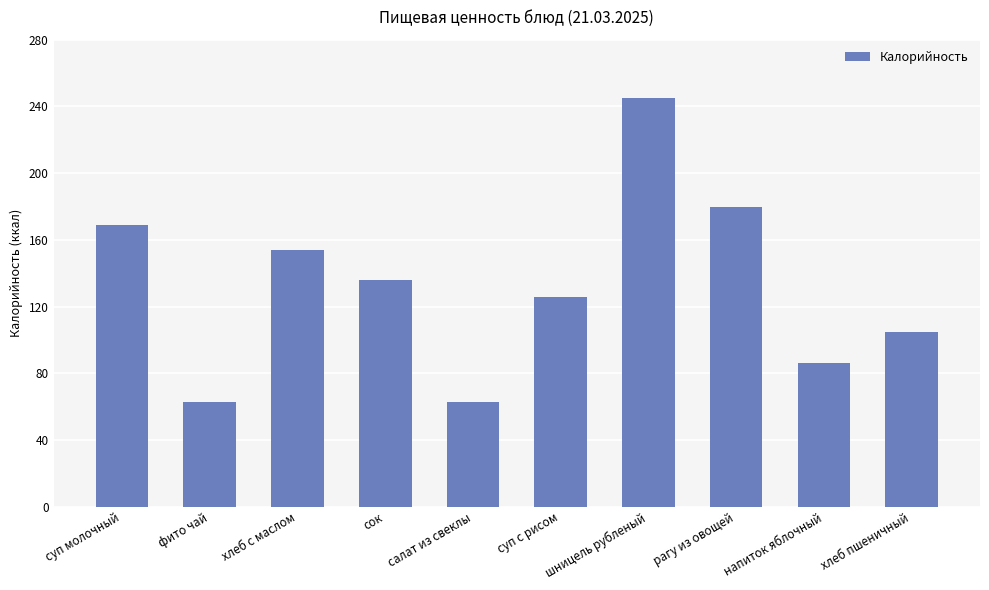

What is the maximum value shown in the chart?

245.1